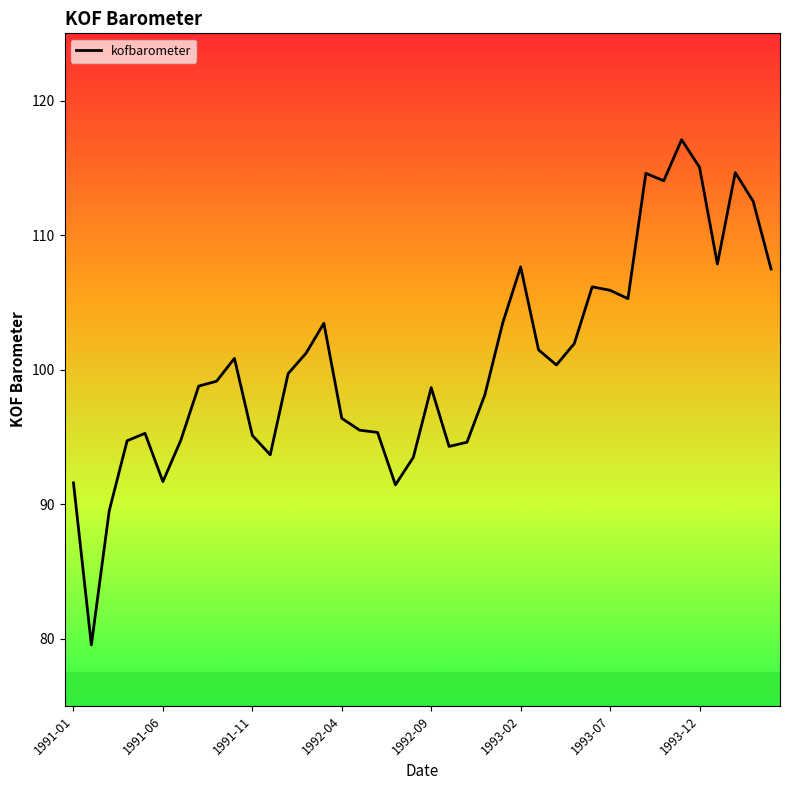

What is the difference between the maximum and minimum values?

37.6